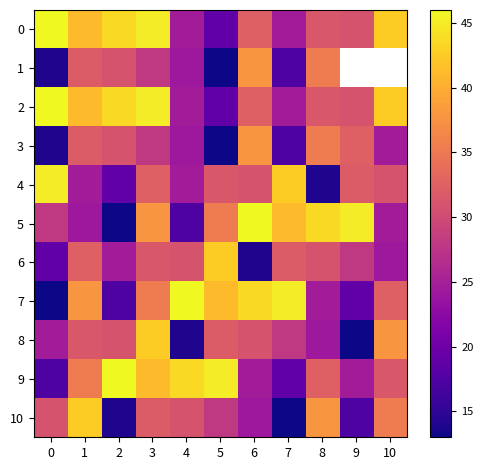

Is it true that 10 equals 14.0 at 2?

True